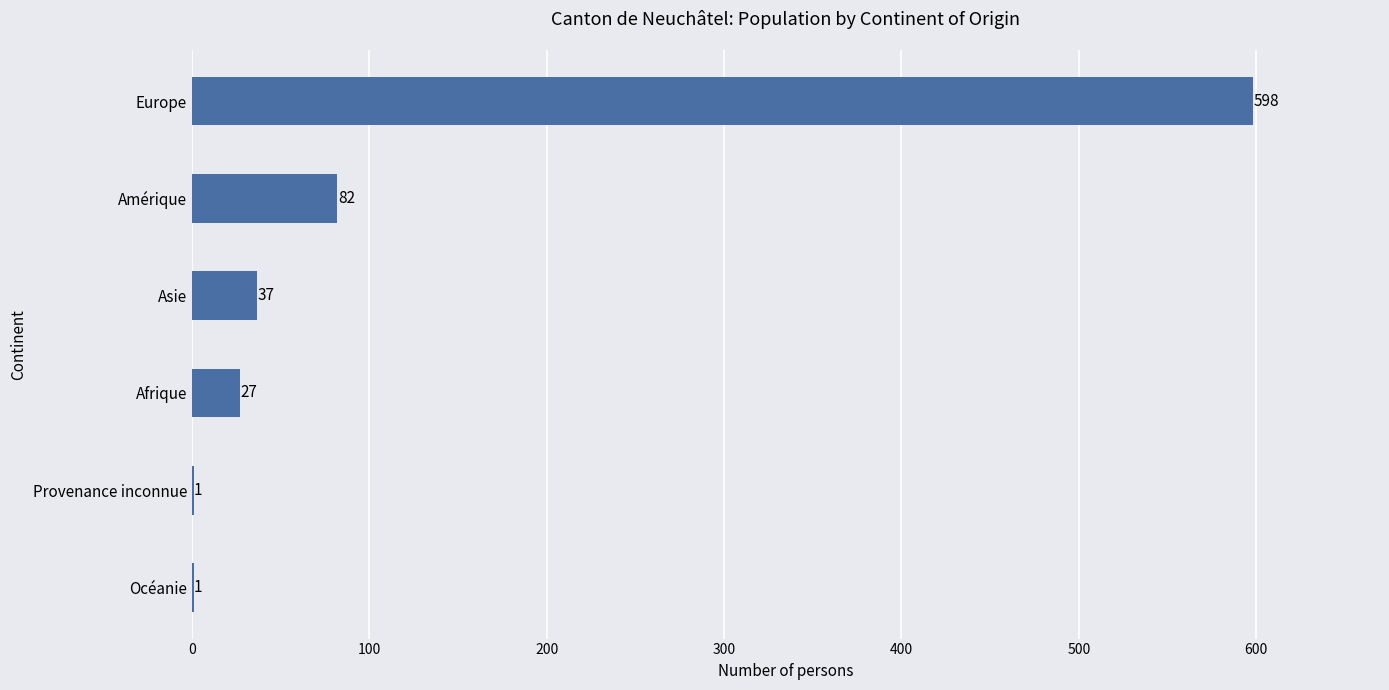

What is the sum of all values?

746